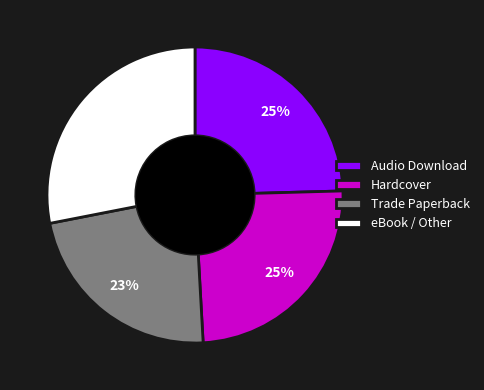

What is the largest slice in the pie chart?

eBook / Other